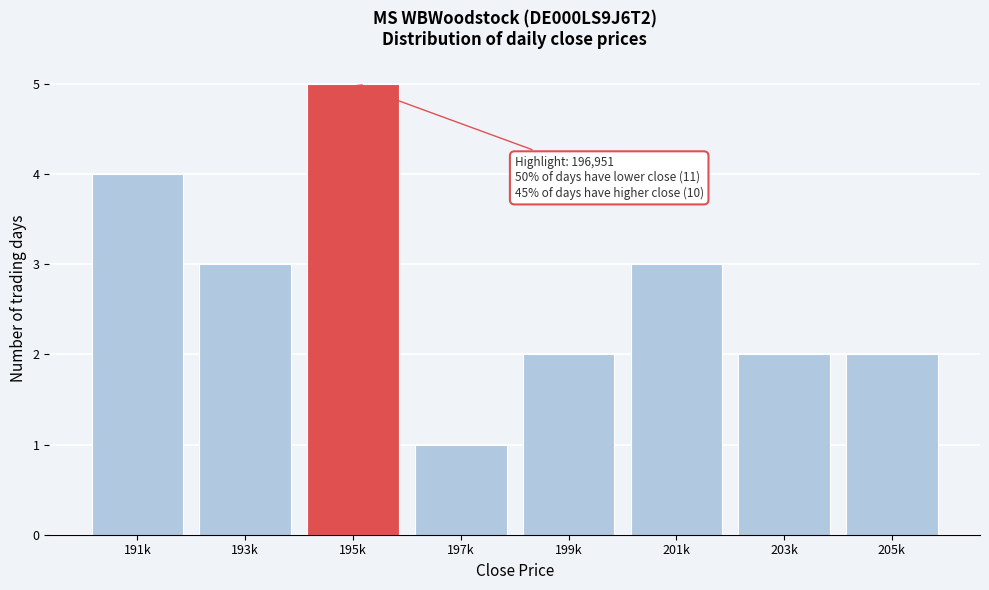

Reading left to right, what are all the values shown in this chart?

191k=4	193k=3	195k=5	197k=1	199k=2	201k=3	203k=2	205k=2